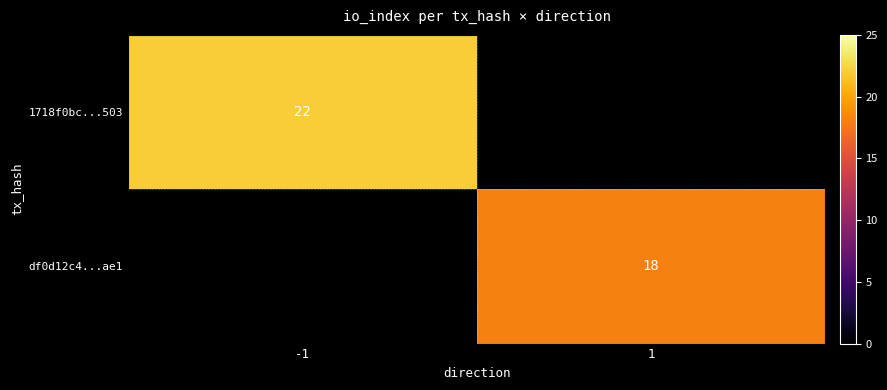

How many positive values does the df0d12c4...ae1 series have?

1